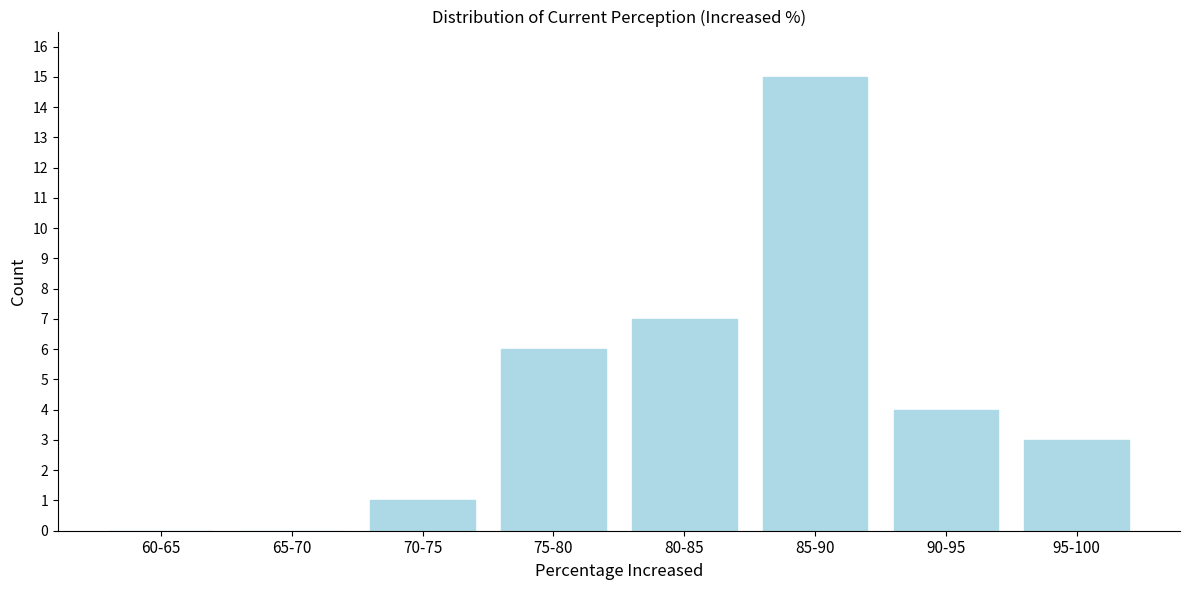

Reading left to right, what are all the values shown in this chart?

60-65=0	65-70=0	70-75=1	75-80=6	80-85=7	85-90=15	90-95=4	95-100=3